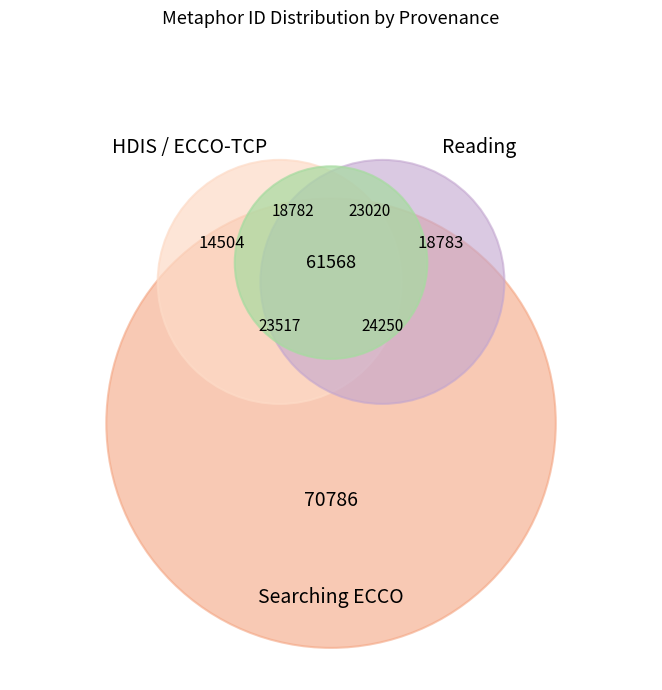

True or false: Reading; text from ECCO-TCP. accounts for 11% of the total.

True